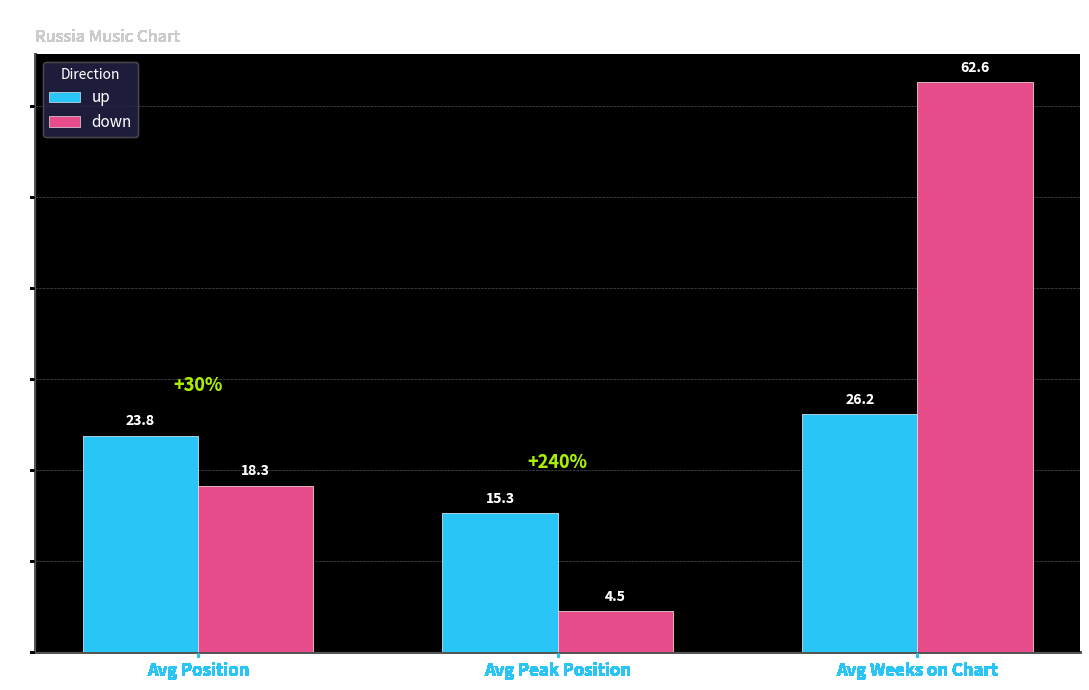

What is the spread (max minus min) of values at Avg Weeks on Chart?

36.4